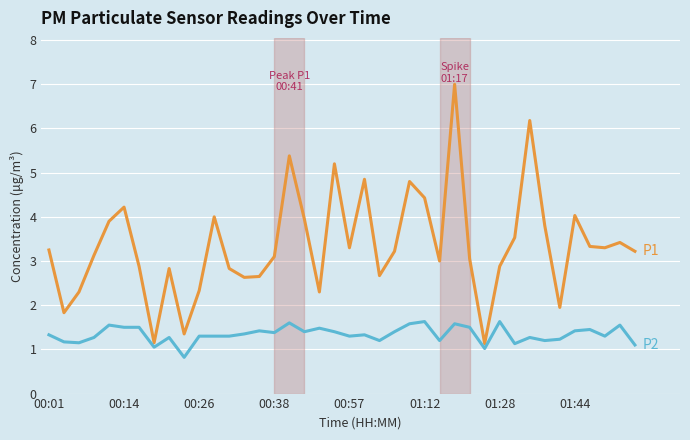

What is the greatest value displayed?

7.0